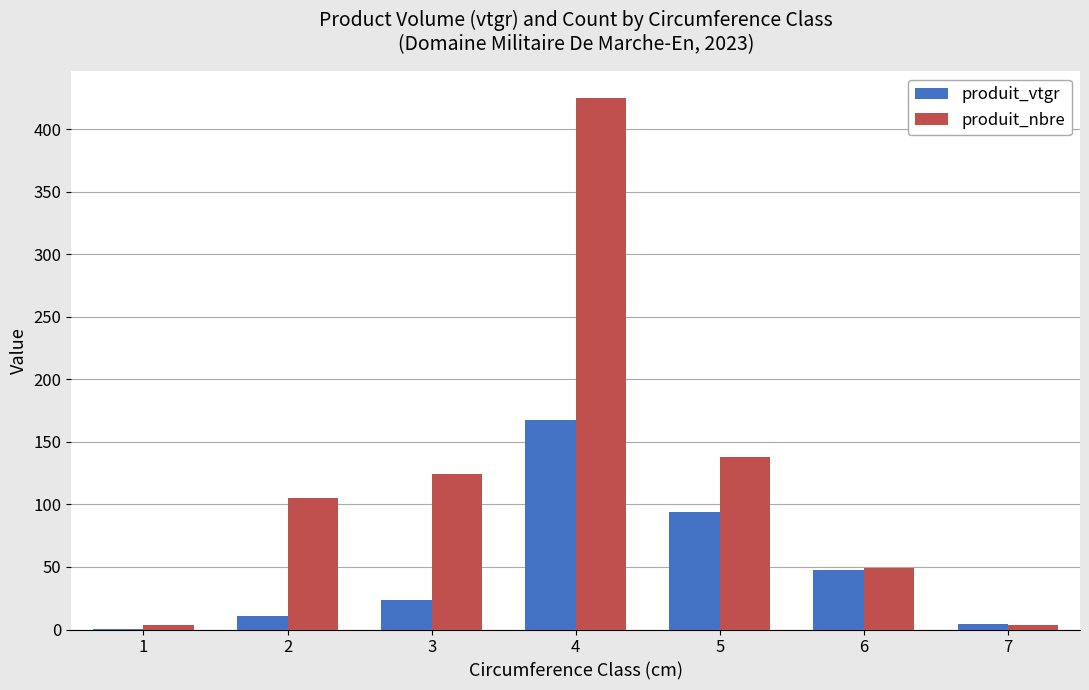

Does the chart contain stacked bars?

No